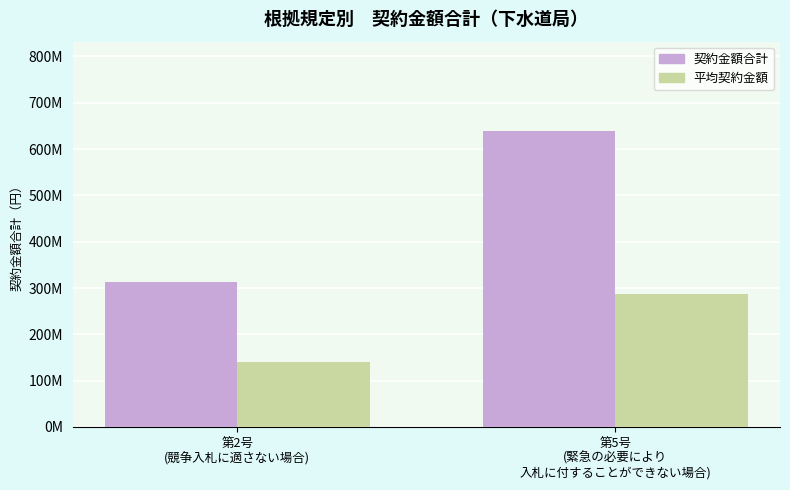

Which series changed the most between 第2号
(競争入札に適さない場合) and 第5号
(緊急の必要により
入札に付することができない場合)?

契約金額合計